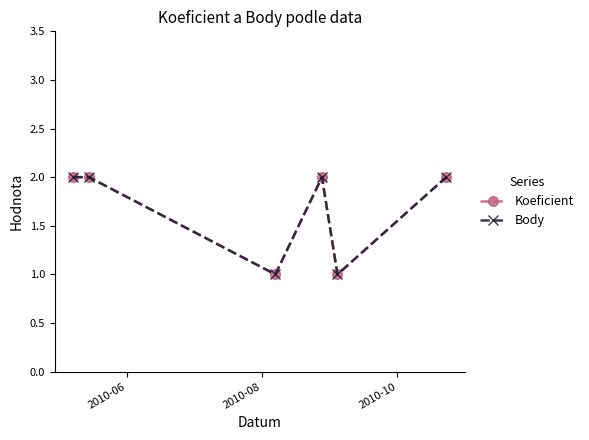

How many lines are shown in the chart?

2